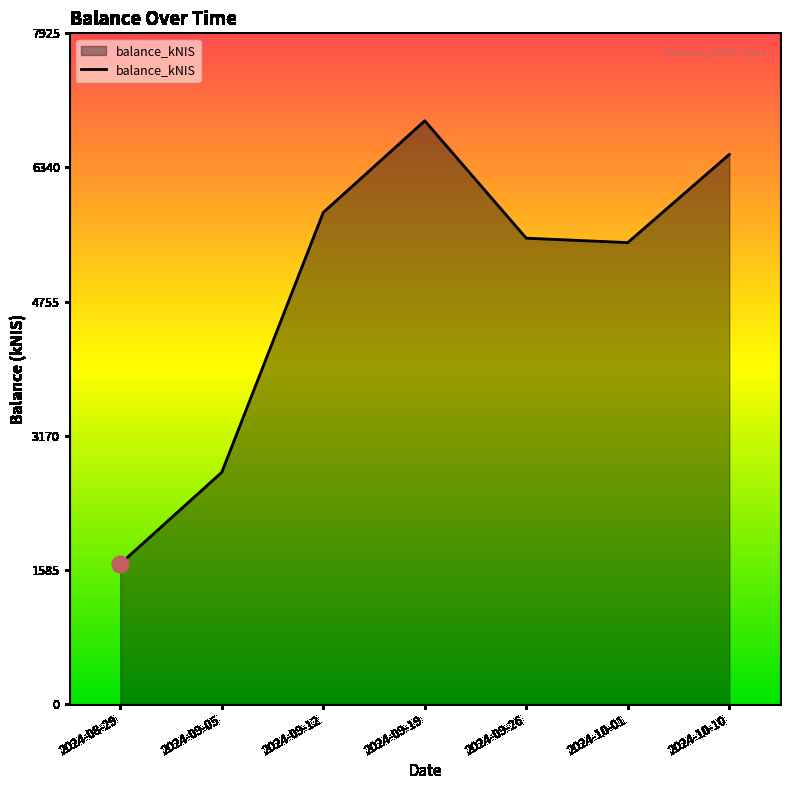

Where does the data first go above 5504?

2024-09-12